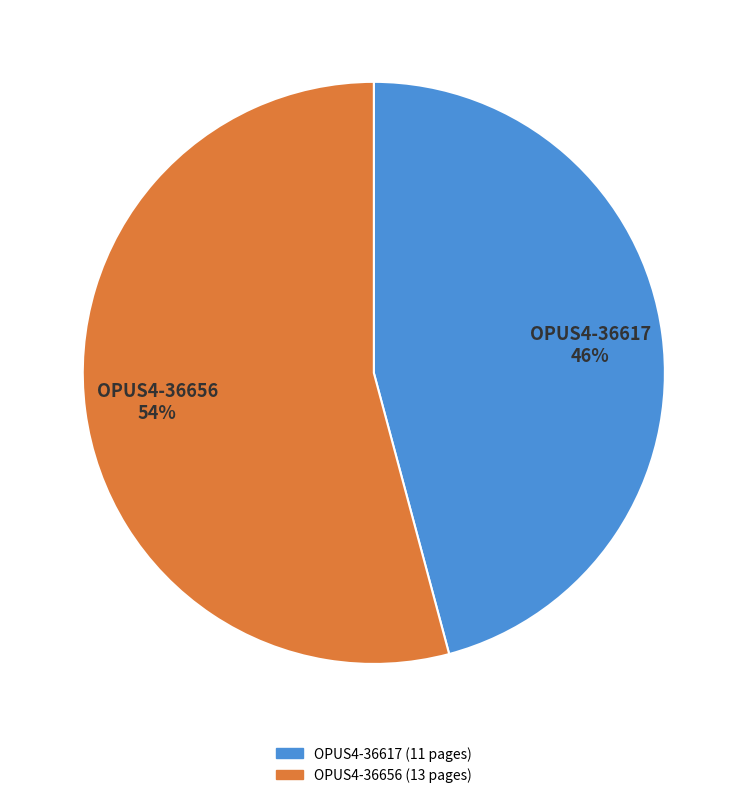

To the nearest percent, what portion does OPUS4-36656 represent?

54%